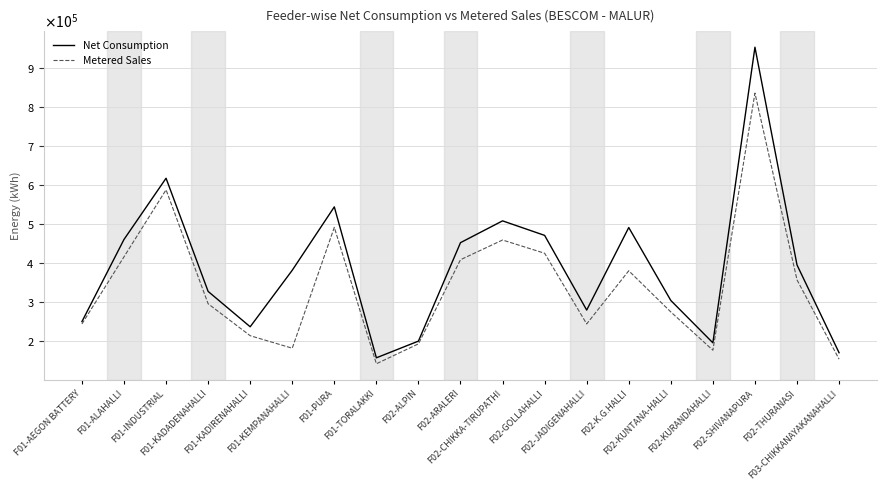

At how many categories does at least one series exceed 695501?

1